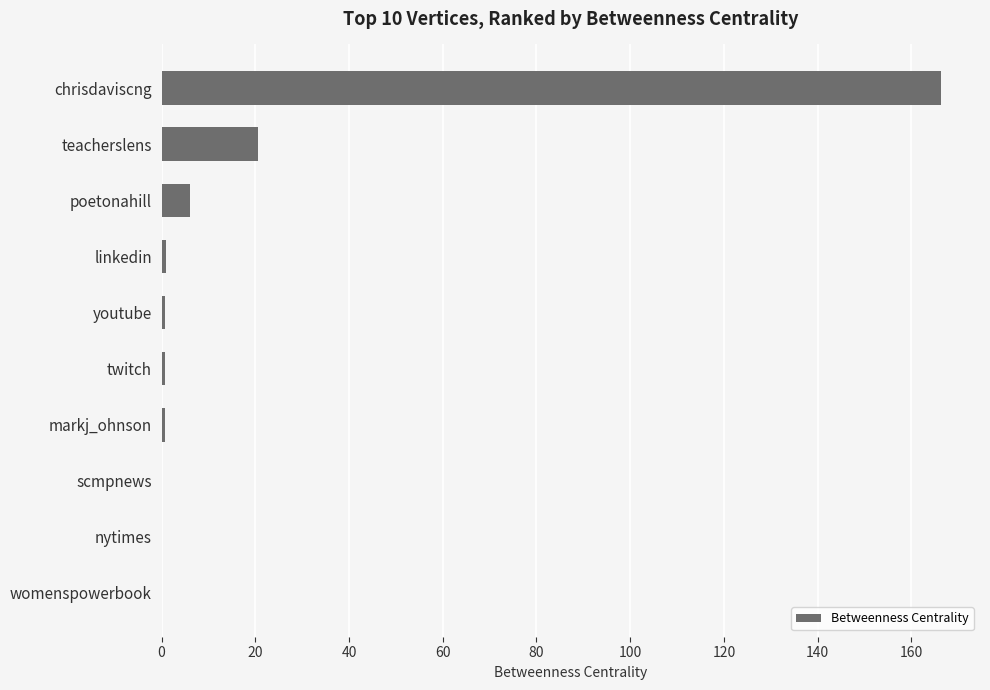

At which label is the value closest to 83?

teacherslens